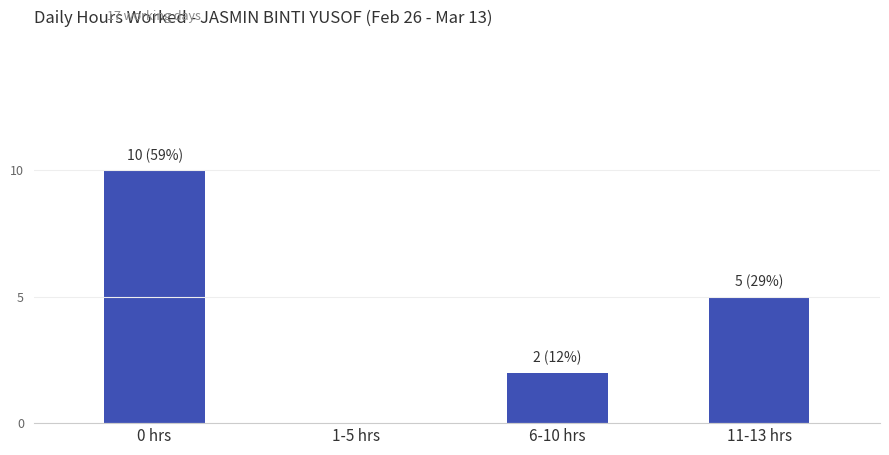

True or false: the data shows 3 at 6-10 hrs.

False